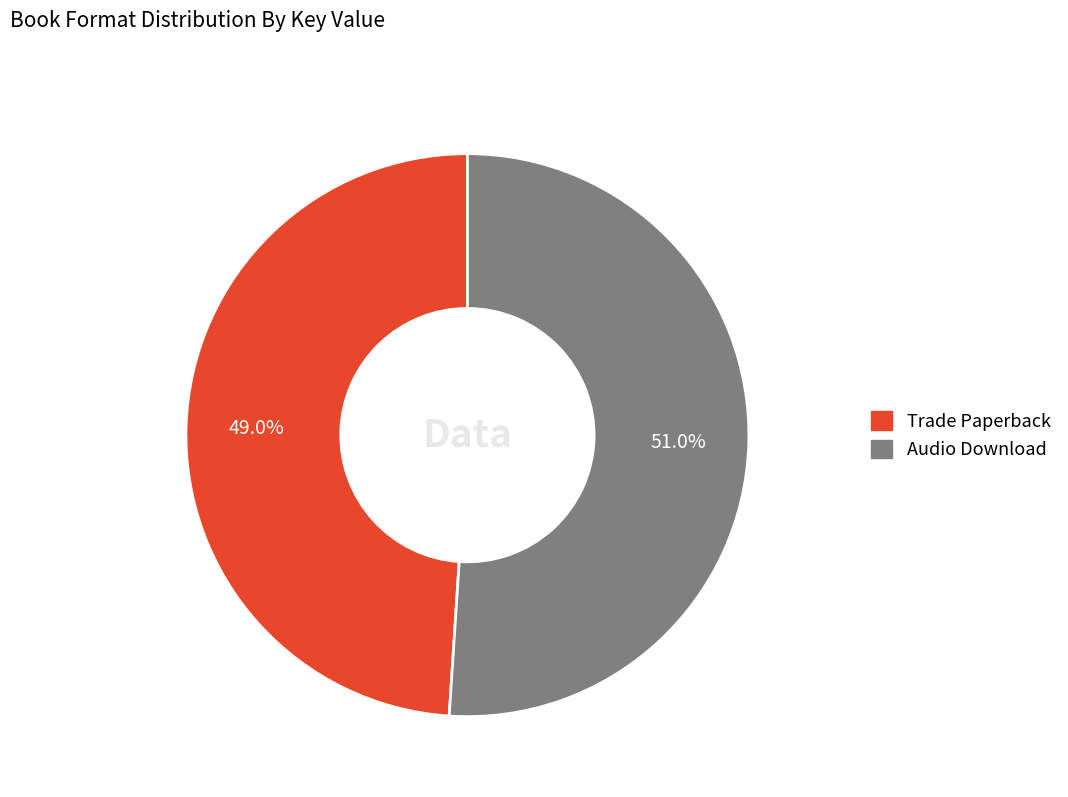

What is the majority slice?

Audio Download